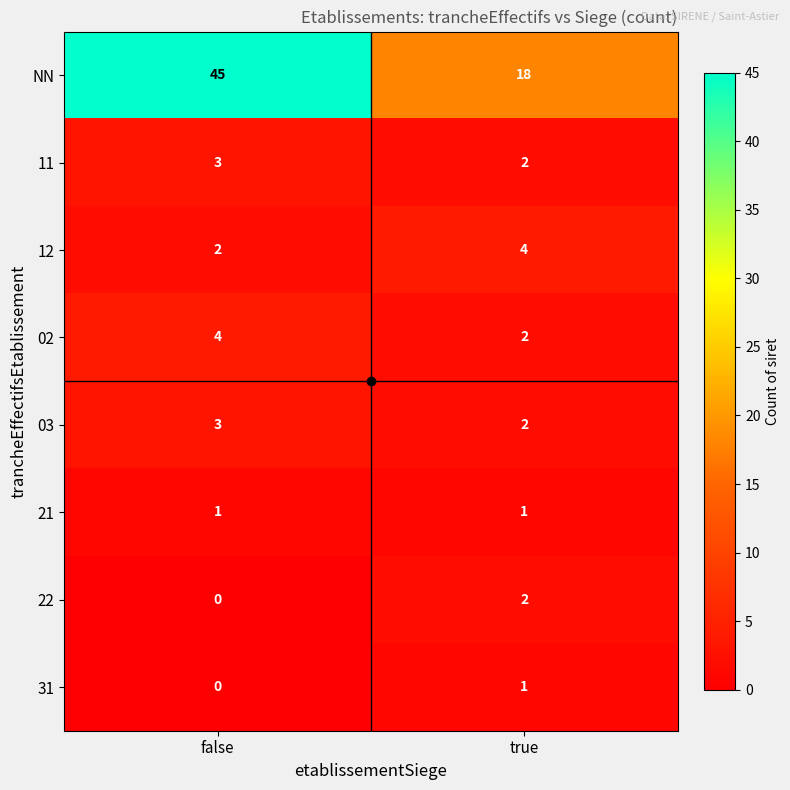

The value of 22 at false is 1. True or false?

False